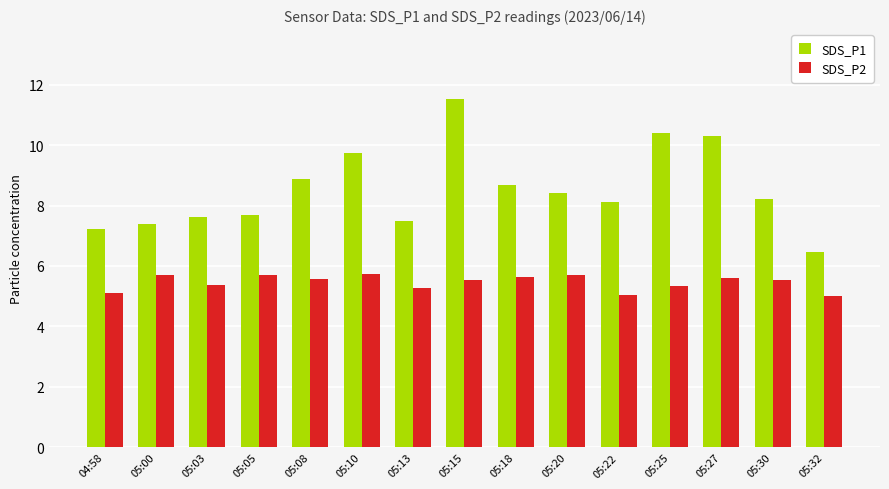

Rank the series at 05:20 from highest to lowest value.

SDS_P1, SDS_P2